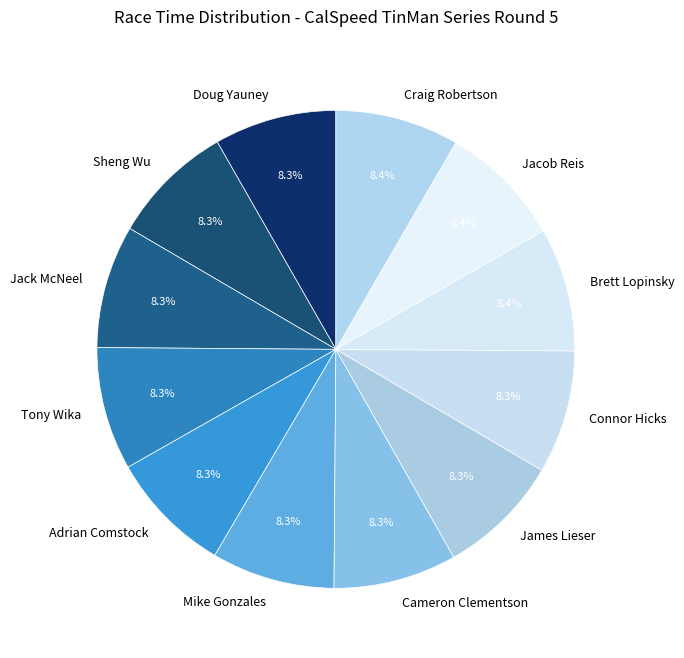

To the nearest percent, what is the combined percentage of James Lieser and Adrian Comstock?

17%